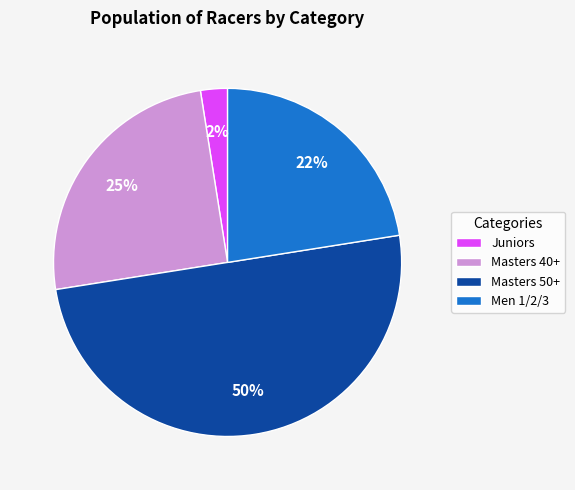

How many slices are in this pie chart?

4